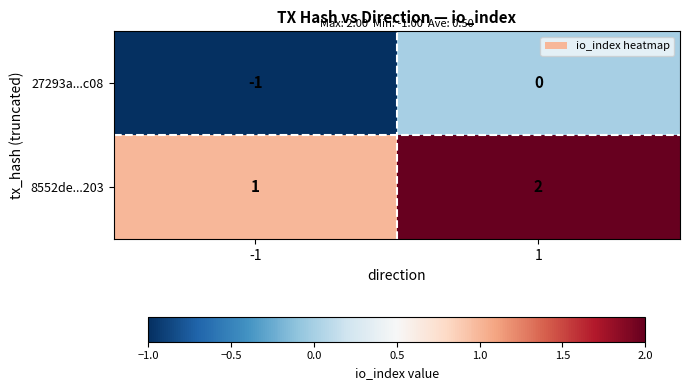

How many series are shown in this chart?

2